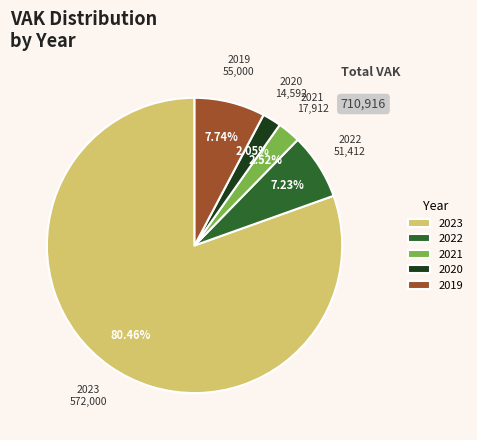

What is the largest slice in the pie chart?

2023